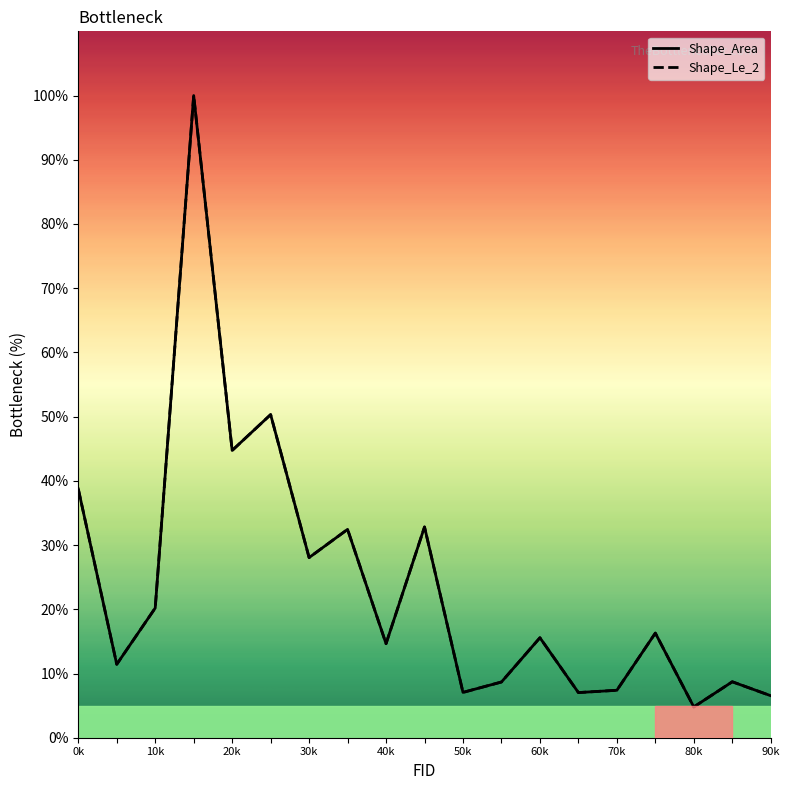

True or false: Shape_Area has a value of 39.4 at 30k.

False